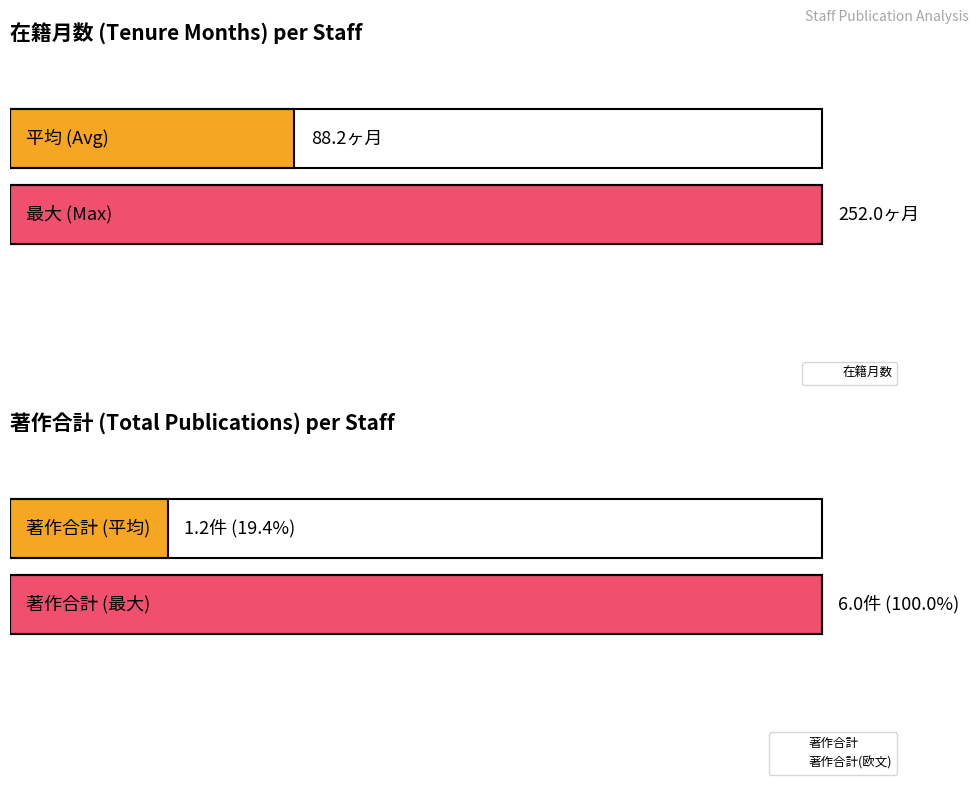

Which series has the largest total across all categories?

在籍月数